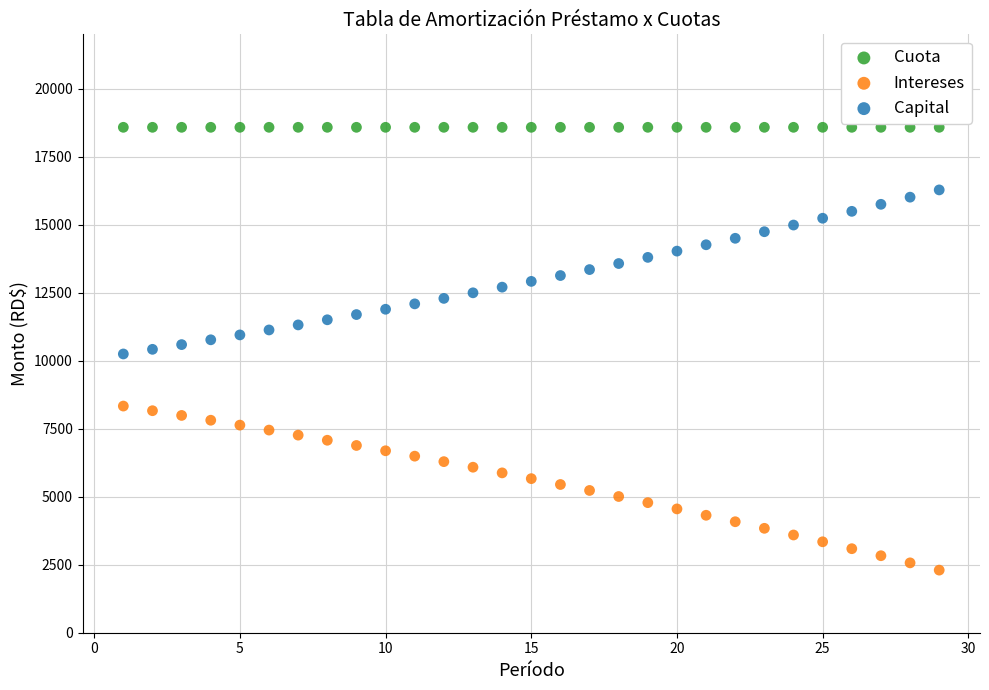

Which series reaches the maximum Y coordinate?

Cuota